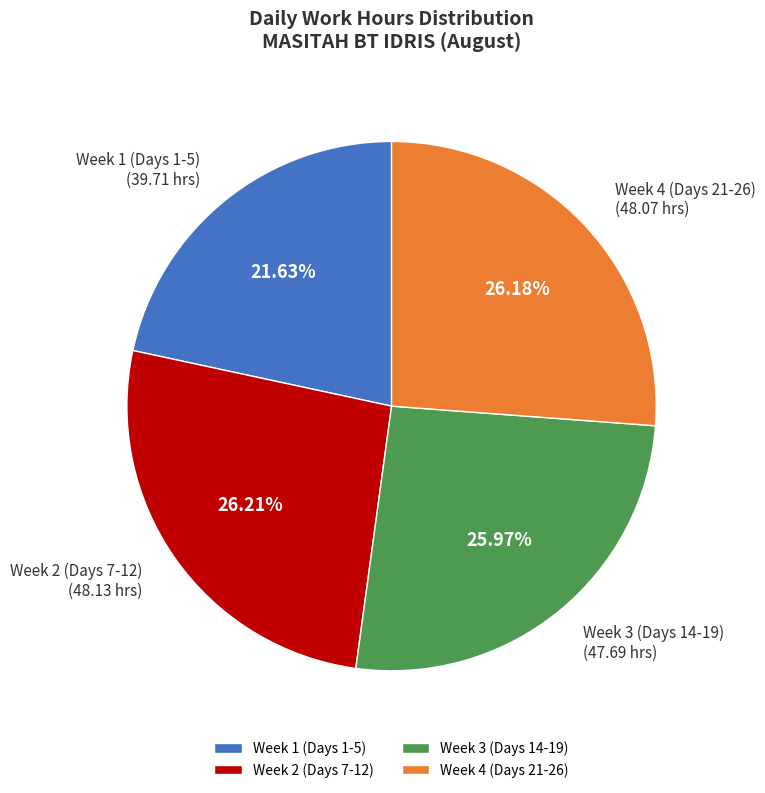

Do Week 4 (Days 21-26) and Week 3 (Days 14-19) together represent more than half of the pie?

Yes